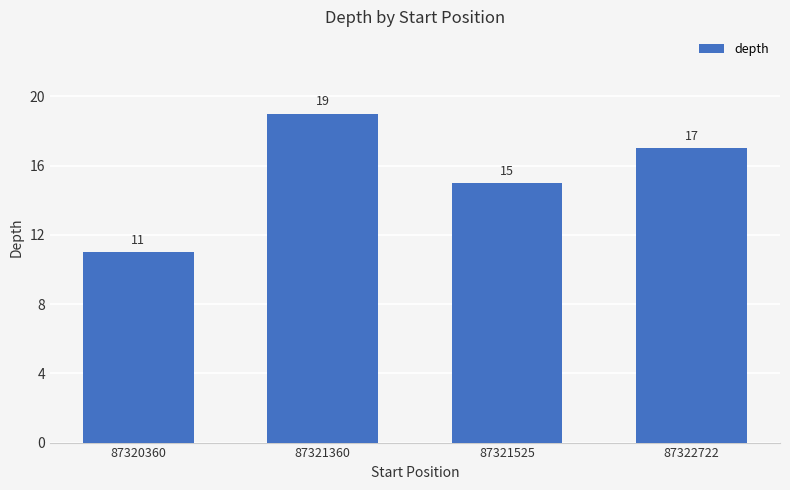

What is the sum of the values at 87321360 and 87320360?

30